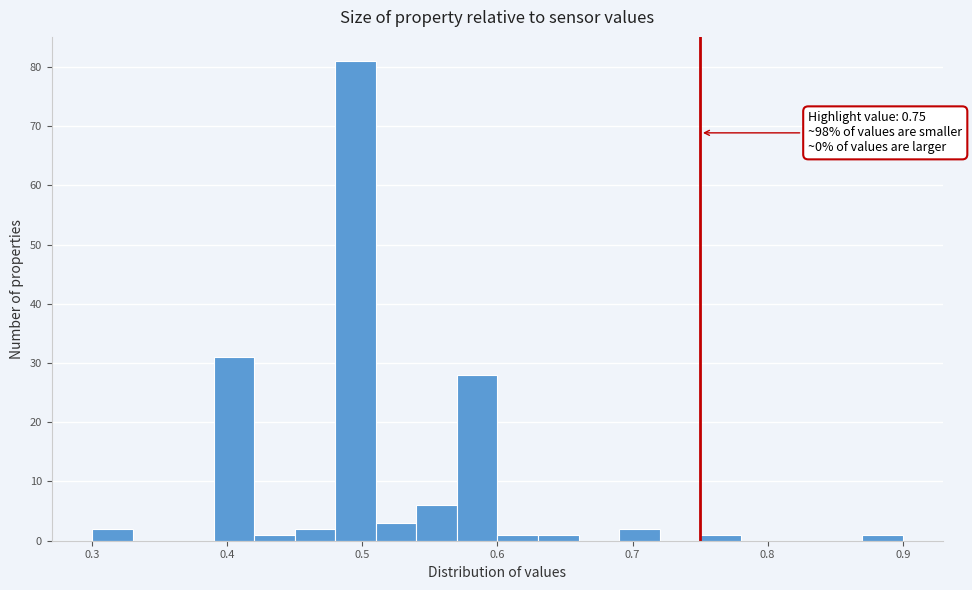

Around what value on the x-axis is the tallest bar? Give the approximate position of its centre, as read against the axis.

0.50